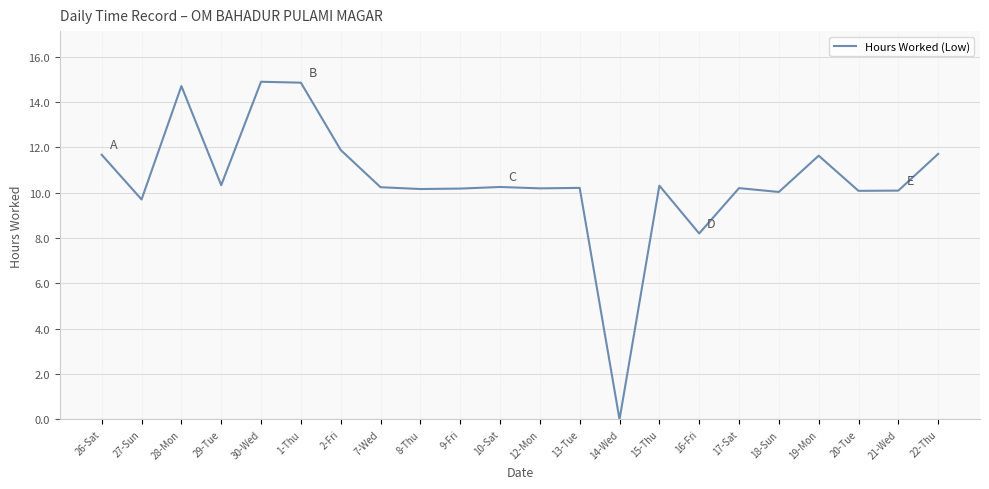

What is the sum of all values?

231.5